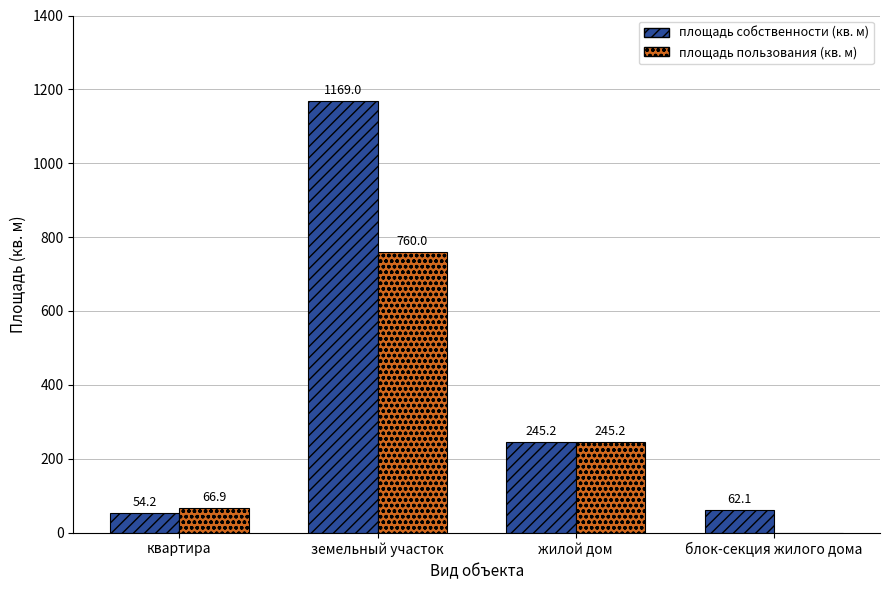

Where is площадь собственности (кв. м) nearest to the value 611?

жилой дом